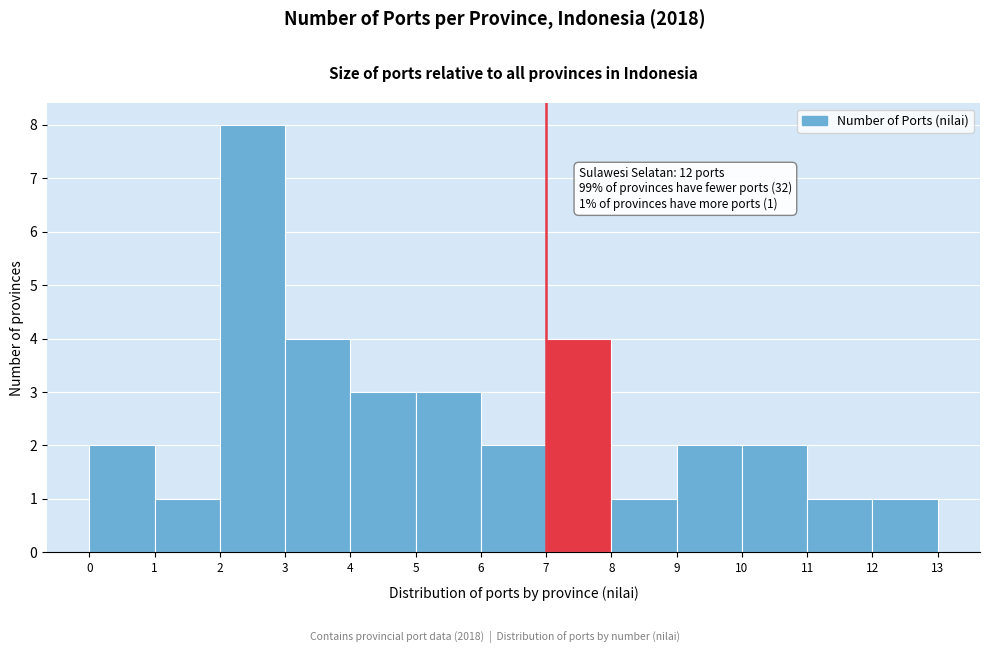

Which range on the x-axis has the tallest bar?

2 to 3